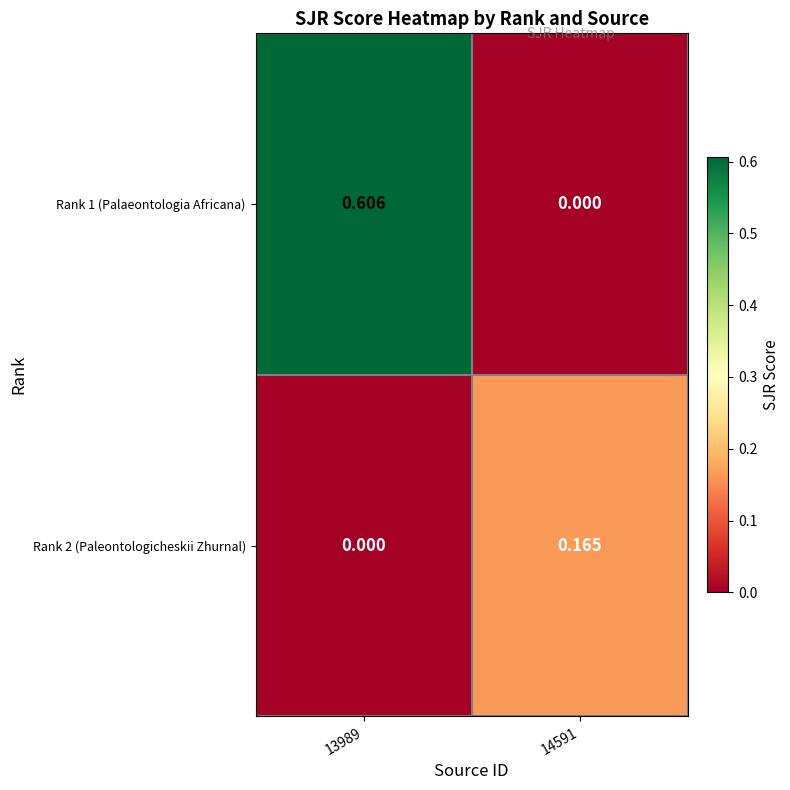

Is the value of Rank 1 (Palaeontologia Africana) at 13989 greater than the value of Rank 2 (Paleontologicheskii Zhurnal) at 14591?

Yes